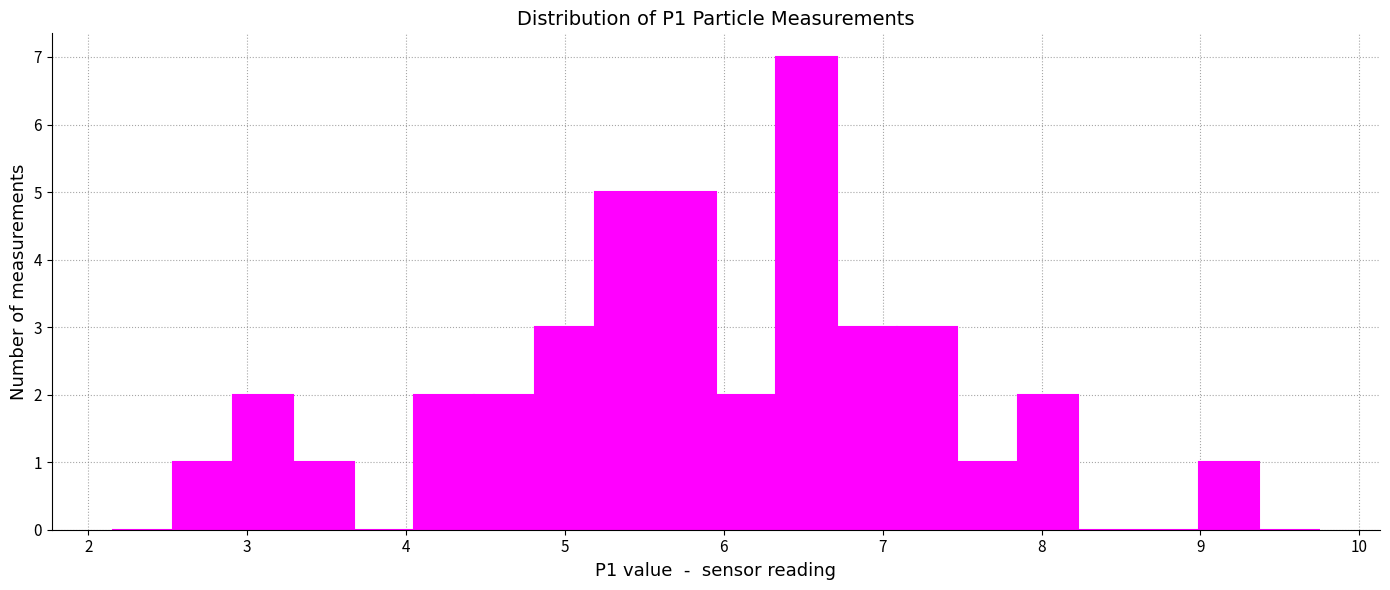

Read against the x-axis, roughly where is the centre of the tallest bar?

6.5